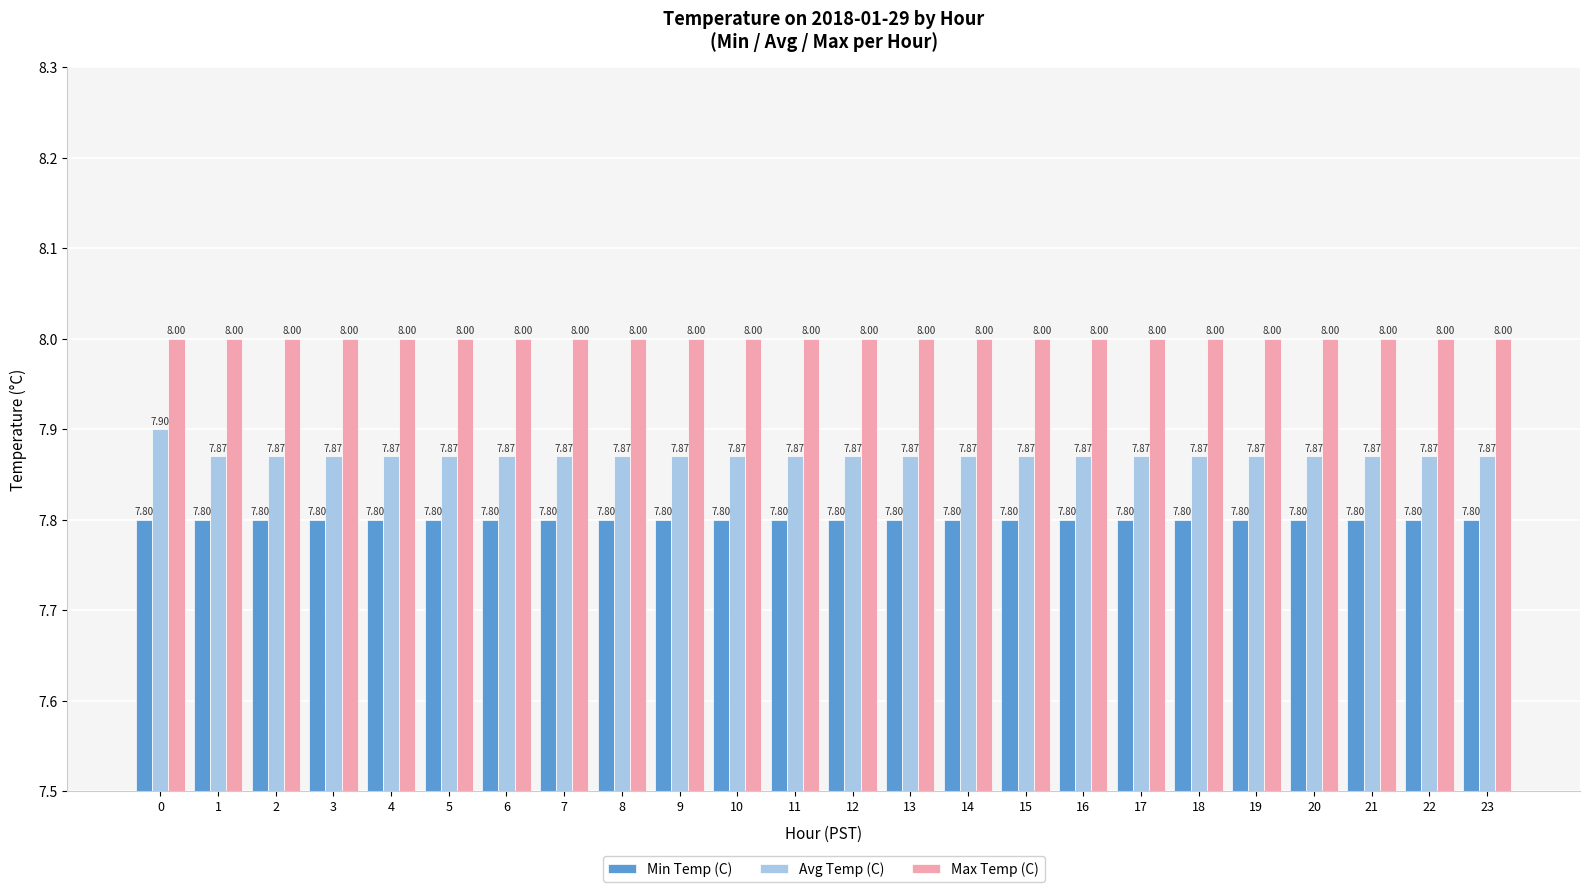

True or false: Max Temp (C) has a value of 11.0 at 13.

False